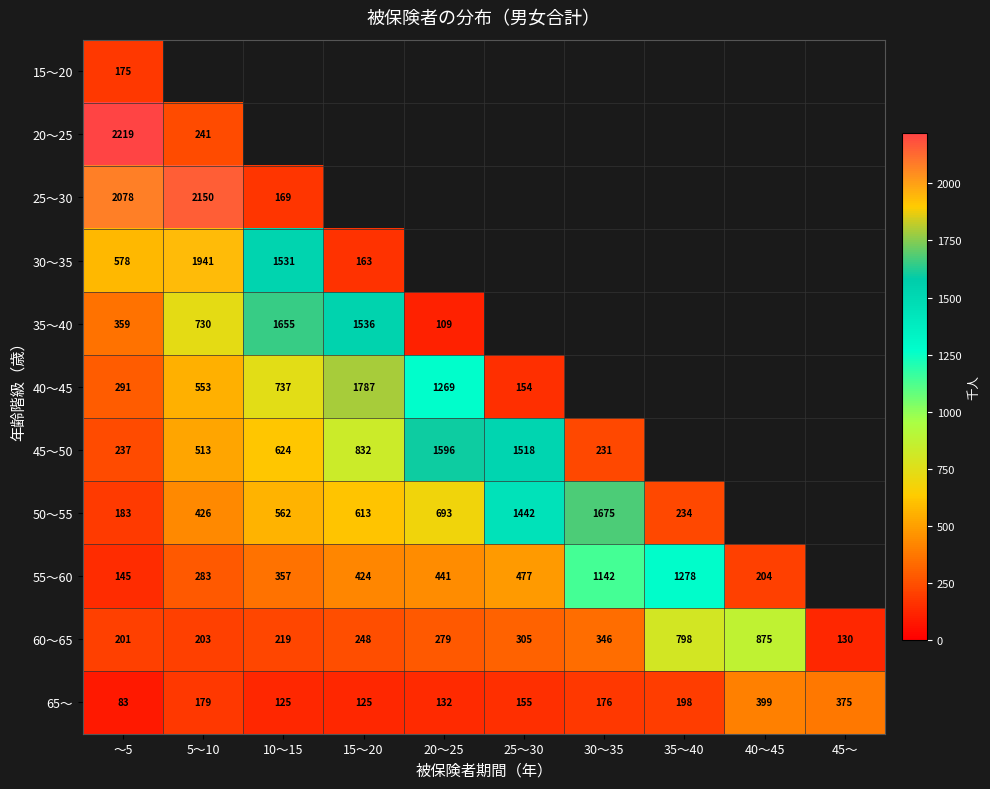

The value of 45～50 at 25～30 is 1025.3. True or false?

False